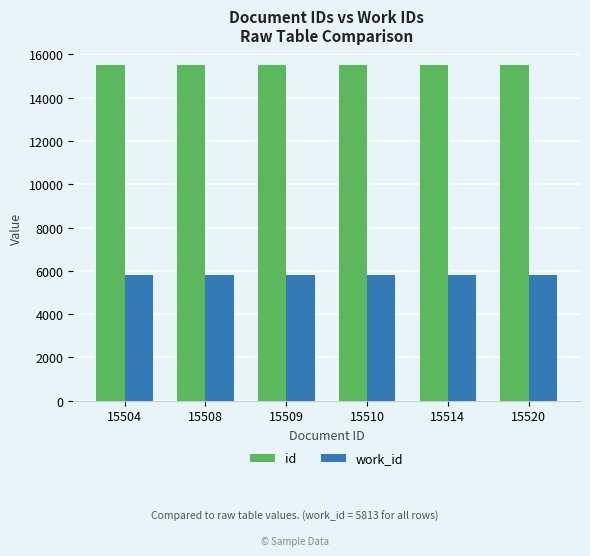

What is the sum of all id values?

93065